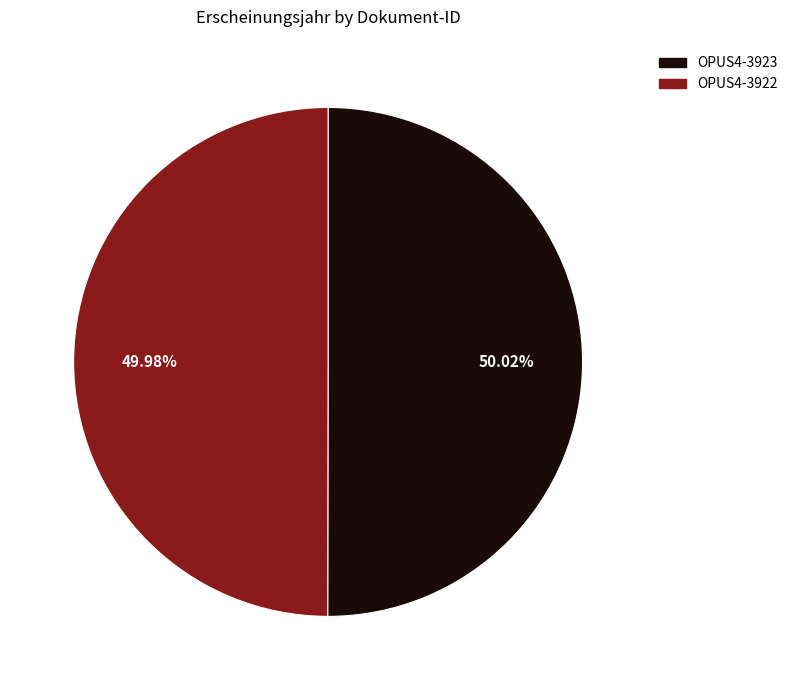

Is there any slice that represents more than half of the pie?

Yes